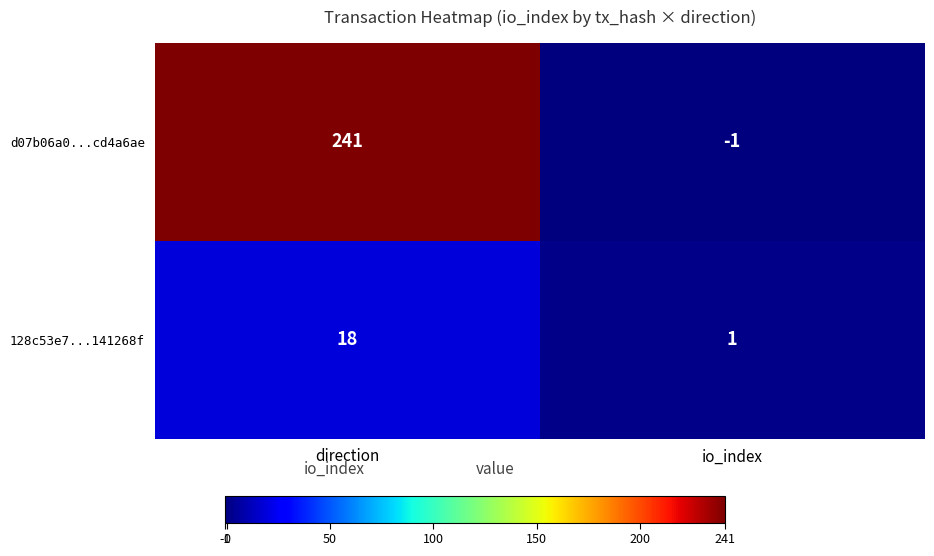

The 128c53e7...141268f series shows 6 at direction. True or false?

False